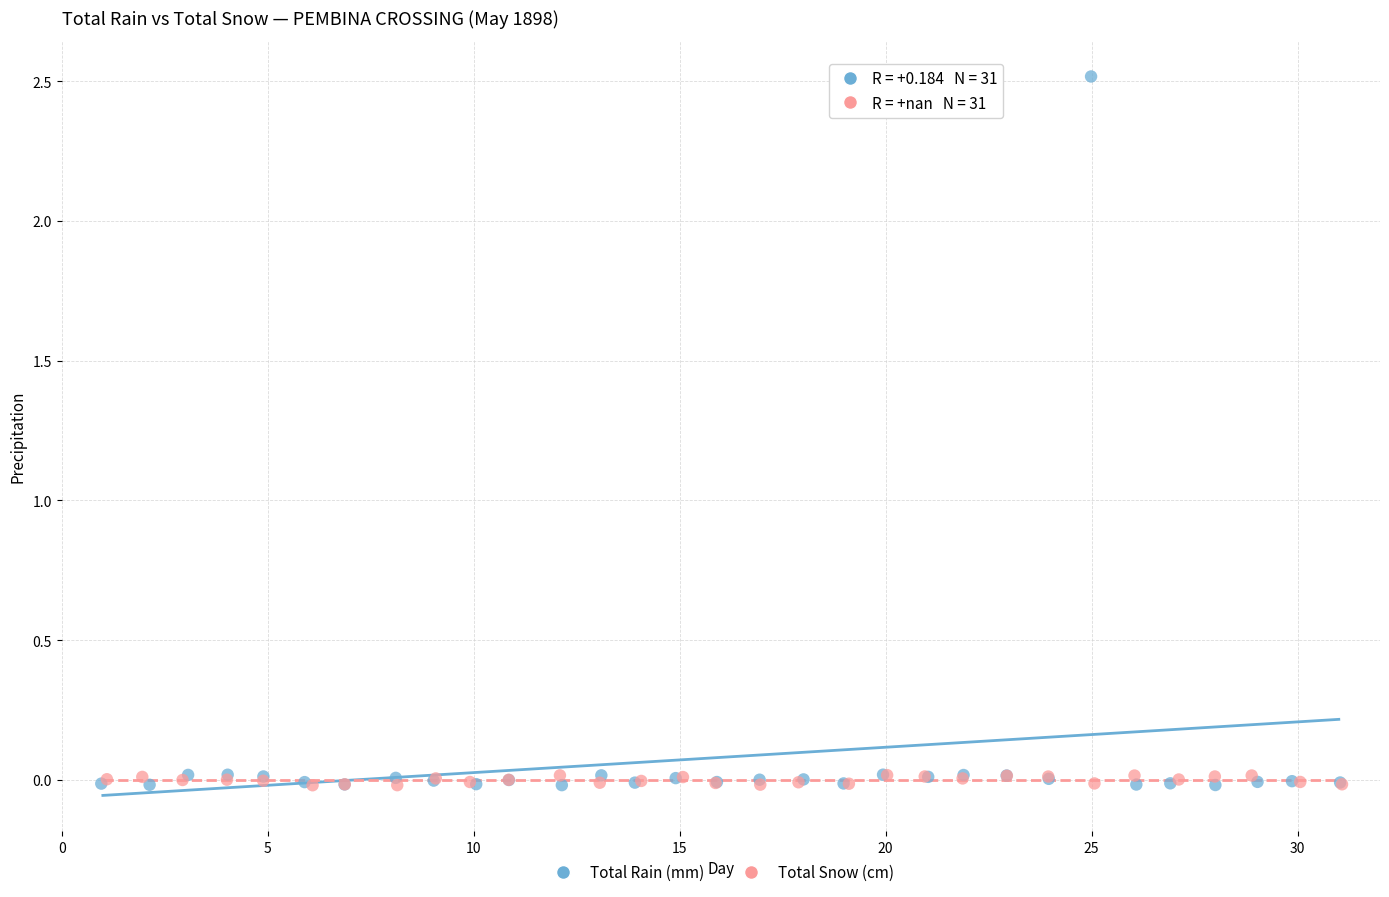

What are all the series names shown in the legend?

Total Rain (mm), Total Snow (cm)